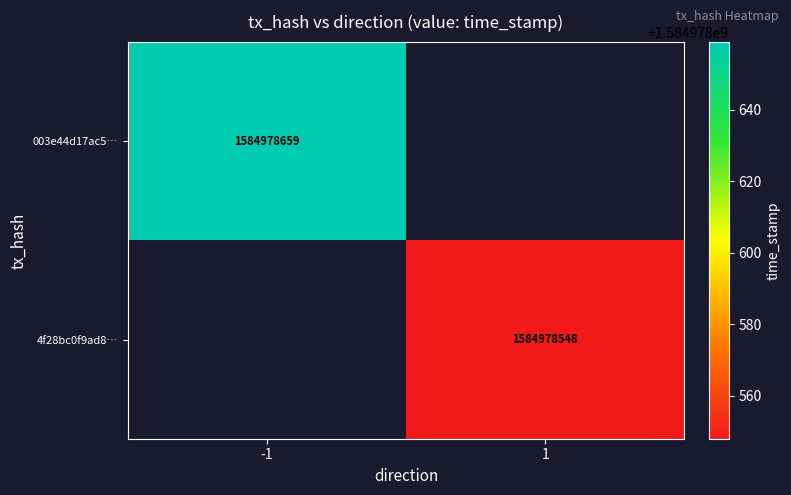

Reading left to right, list all the values displayed in this chart.

003e44d17ac56fba6f9367dc84798f95a01ea2b: -1	1584978659
4f28bc0f9ad860e614812f6c1b0d228f07c1296: 1	1584978548